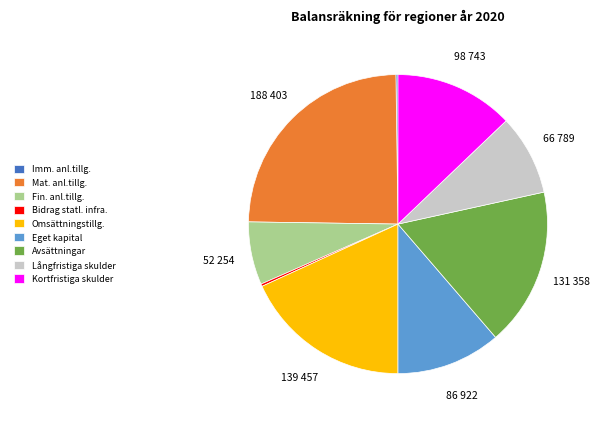

Is Kortfristiga skulder the majority of the pie?

No